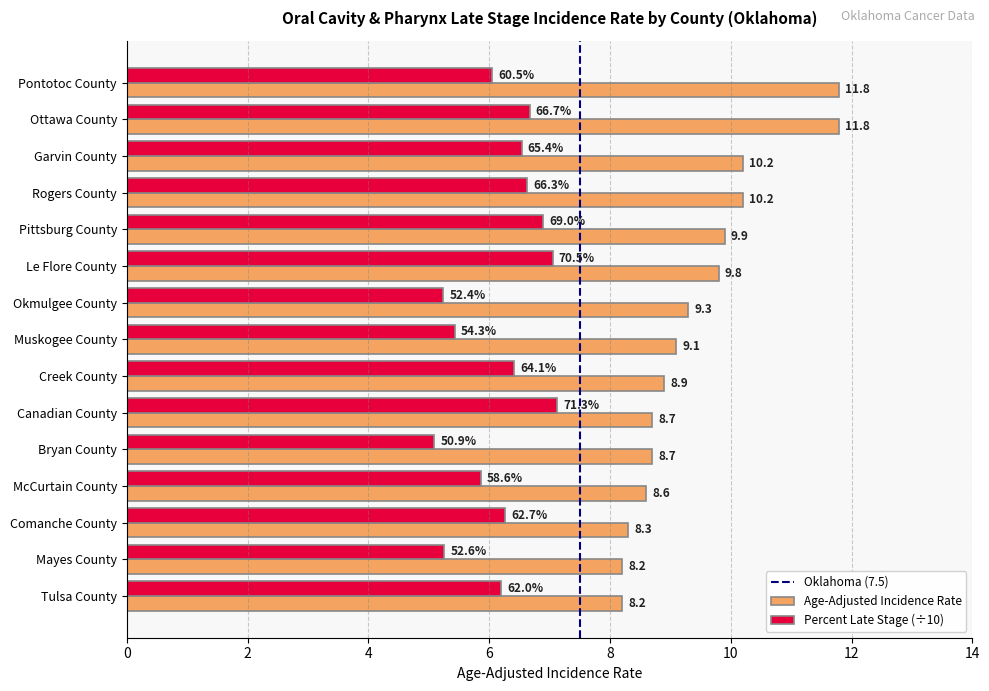

At which category does the chart reach its minimum across all series?

Bryan County